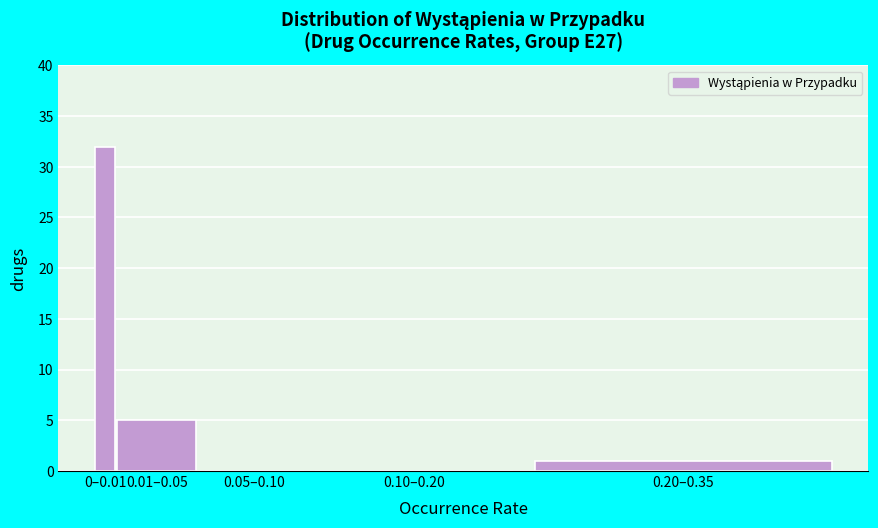

Reading left to right, extract all data points from this chart.

0–0.01=32	0.01–0.05=5	0.05–0.10=0	0.10–0.20=0	0.20–0.35=1